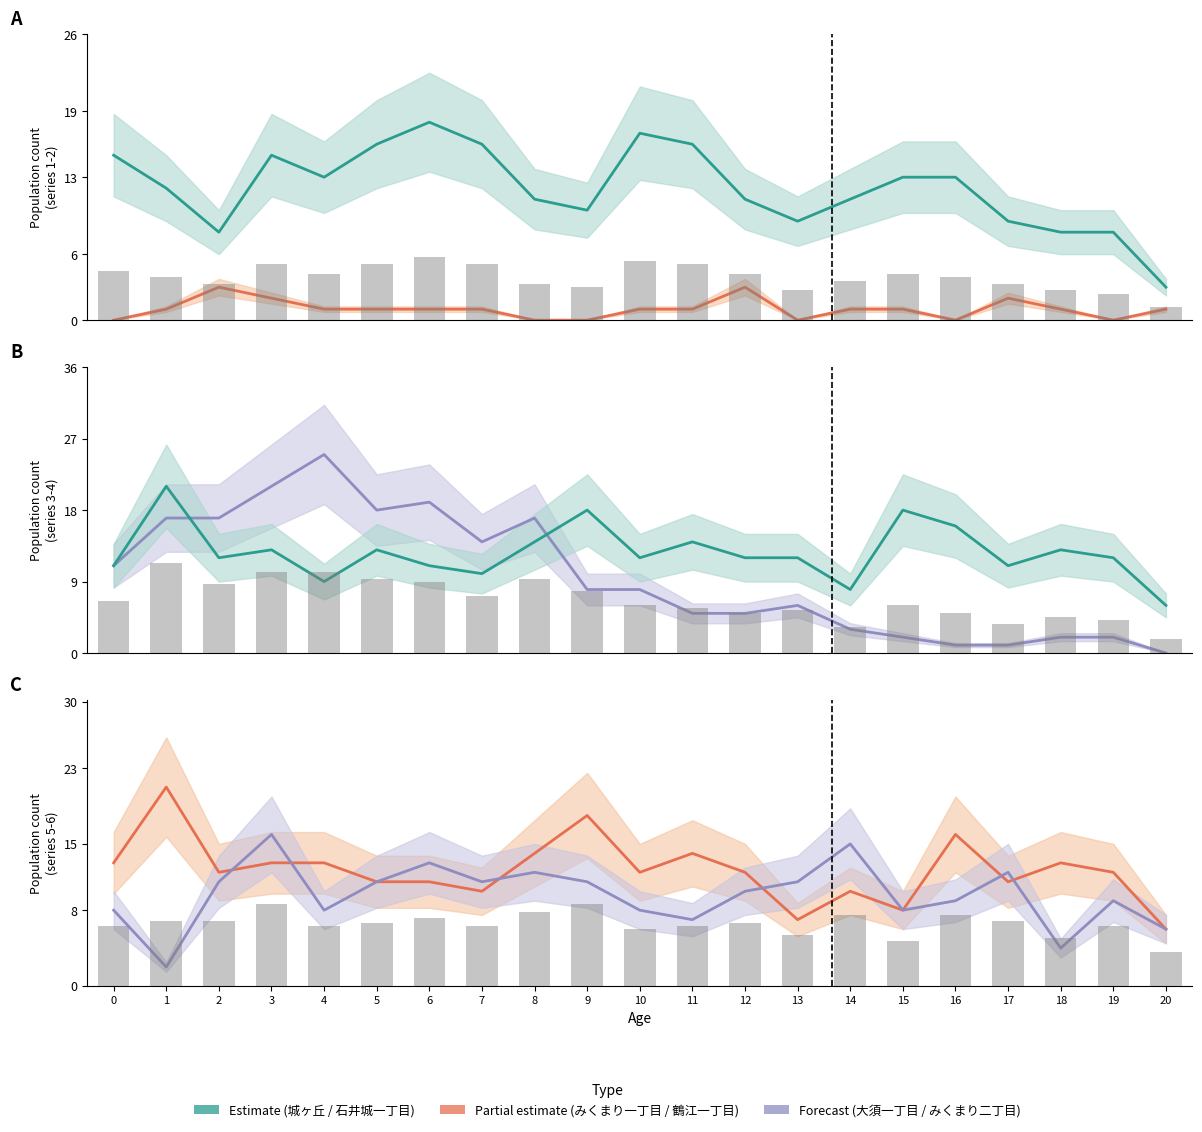

Read the 石井城一丁目(計) value at 15.

18